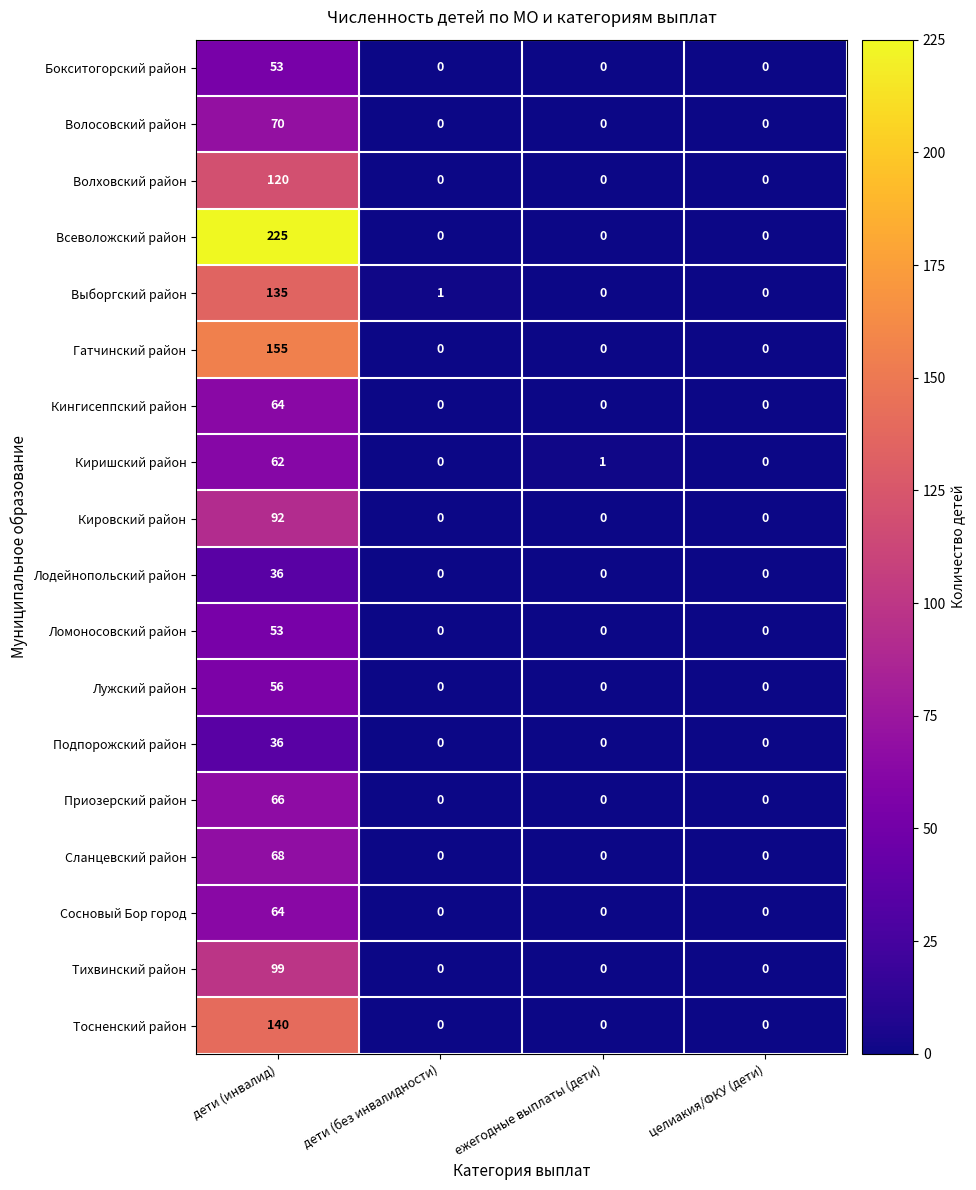

Count the Лужский район values in the range 0 to 56.

4